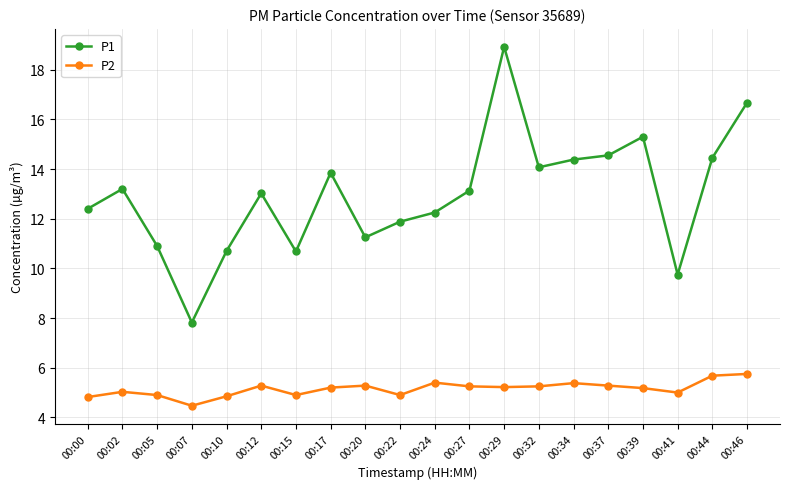

The value of P2 at 00:41 is 1.1. True or false?

False